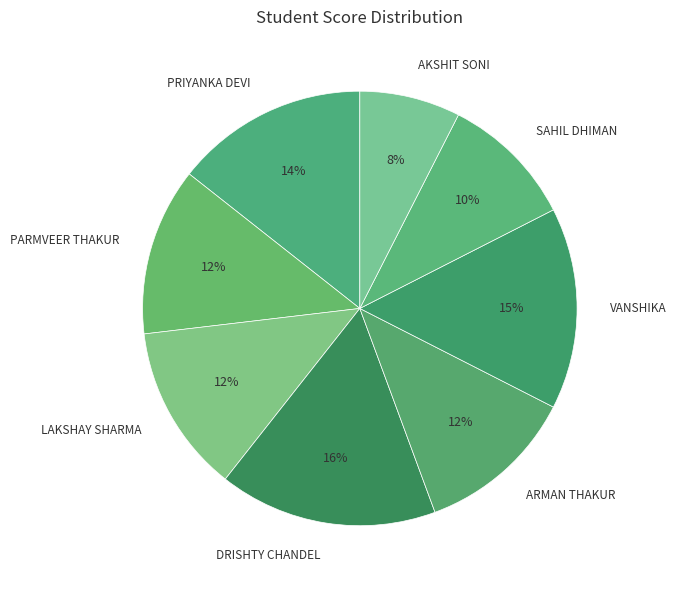

Is VANSHIKA the majority of the pie?

No